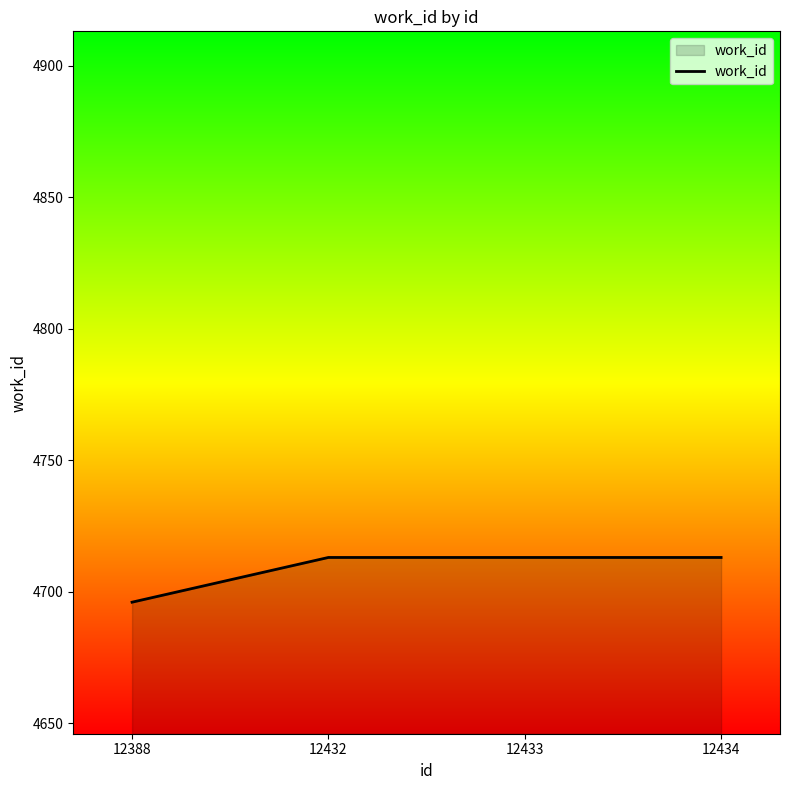

The value at 12433 is 4713. True or false?

True